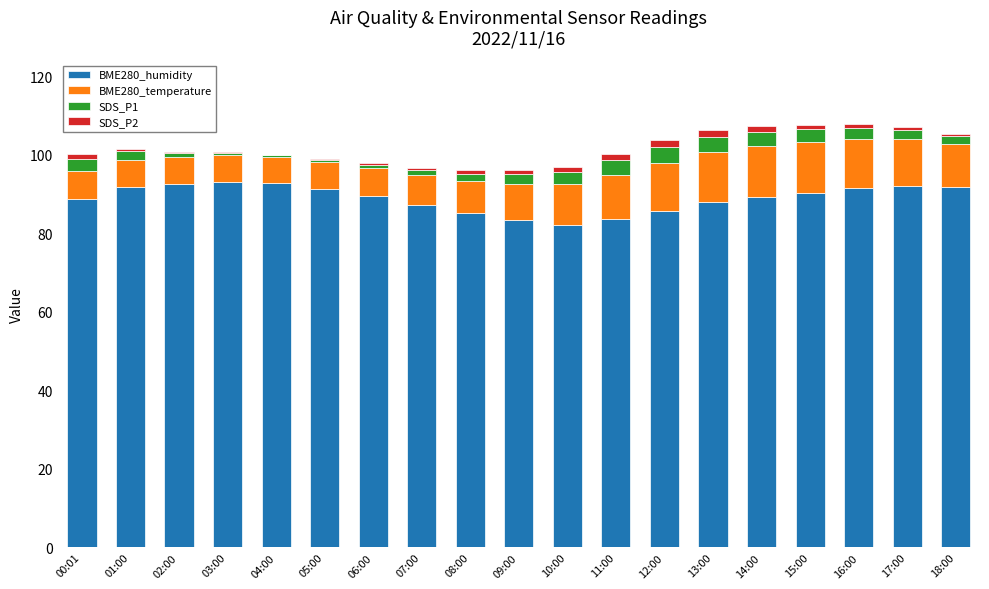

The value of BME280_humidity at 02:00 is 92.5. True or false?

True